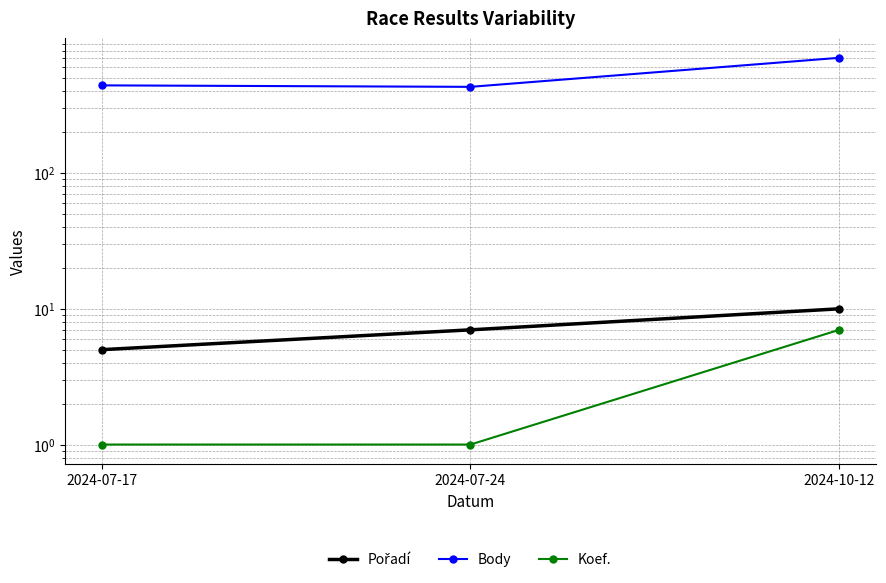

What is the minimum value for Koef.?

1